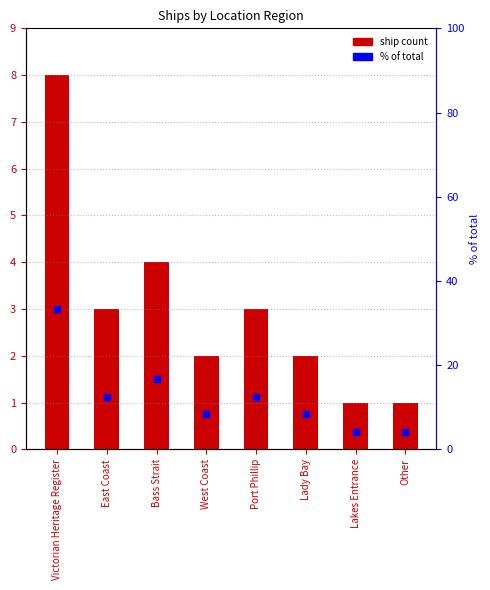

What is the label of the 4th bar from the right?

Port Phillip